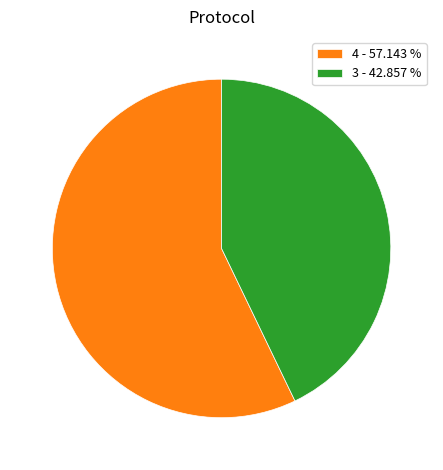

Which slice is the smallest?

3 - 42.857 %